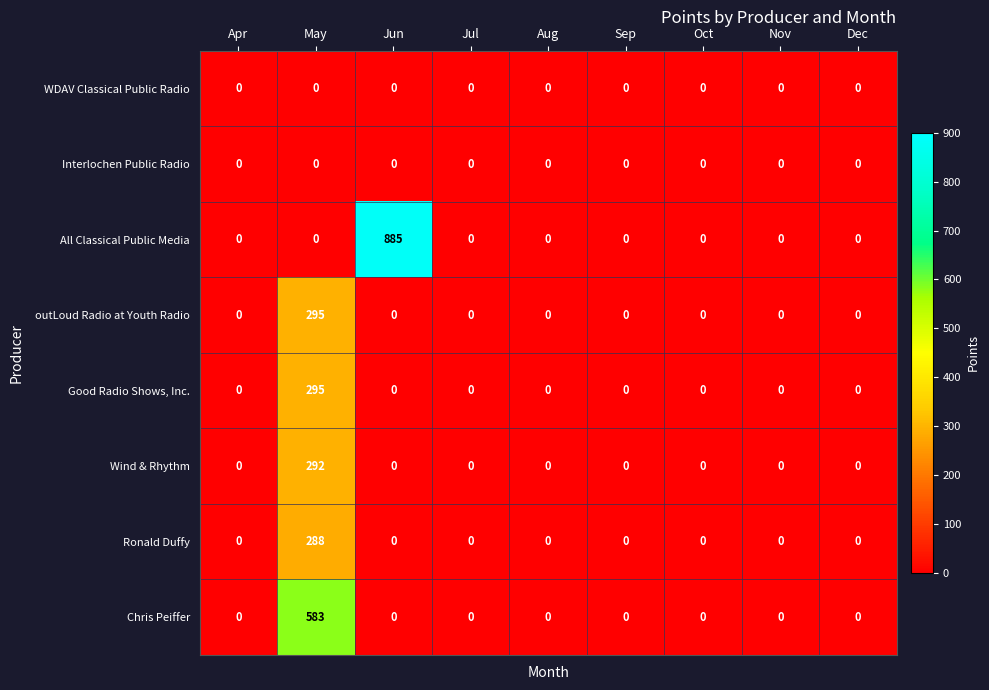

The Chris Peiffer series shows 0 at Aug. True or false?

True